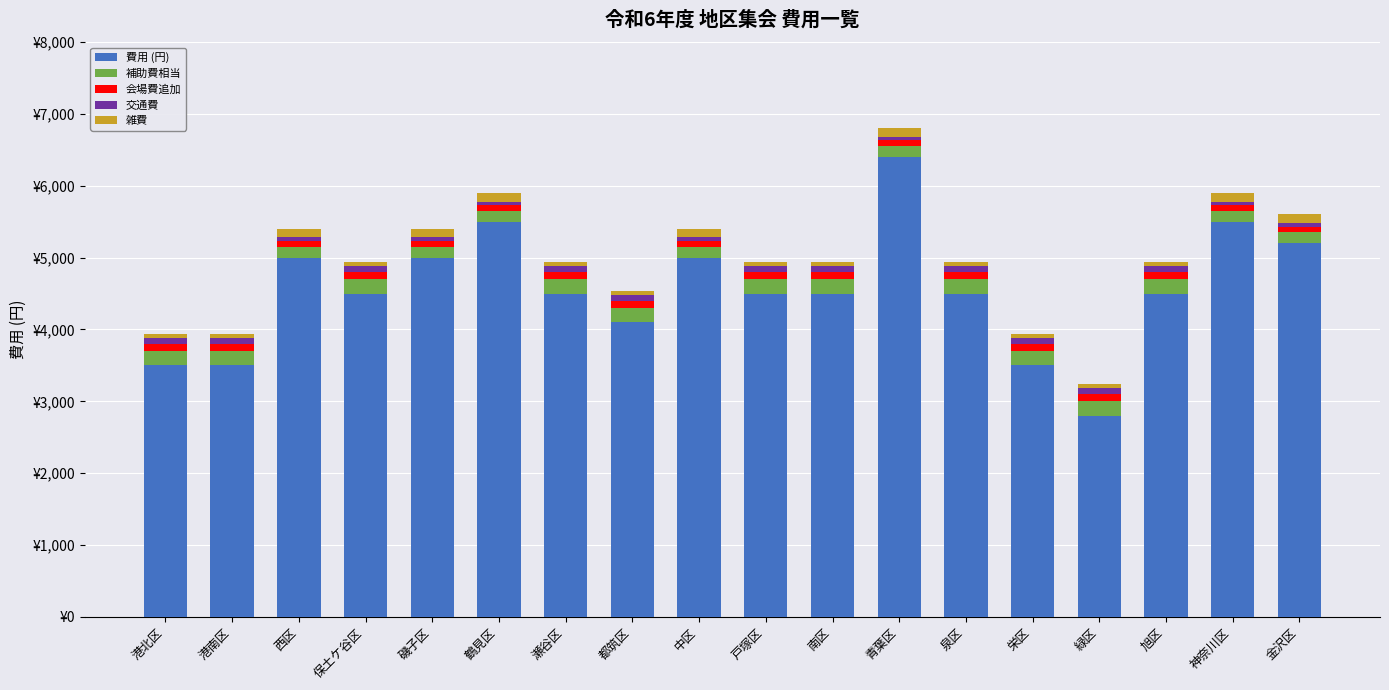

What are all the series names shown in the legend?

費用 (円), 補助費相当, 会場費追加, 交通費, 雑費